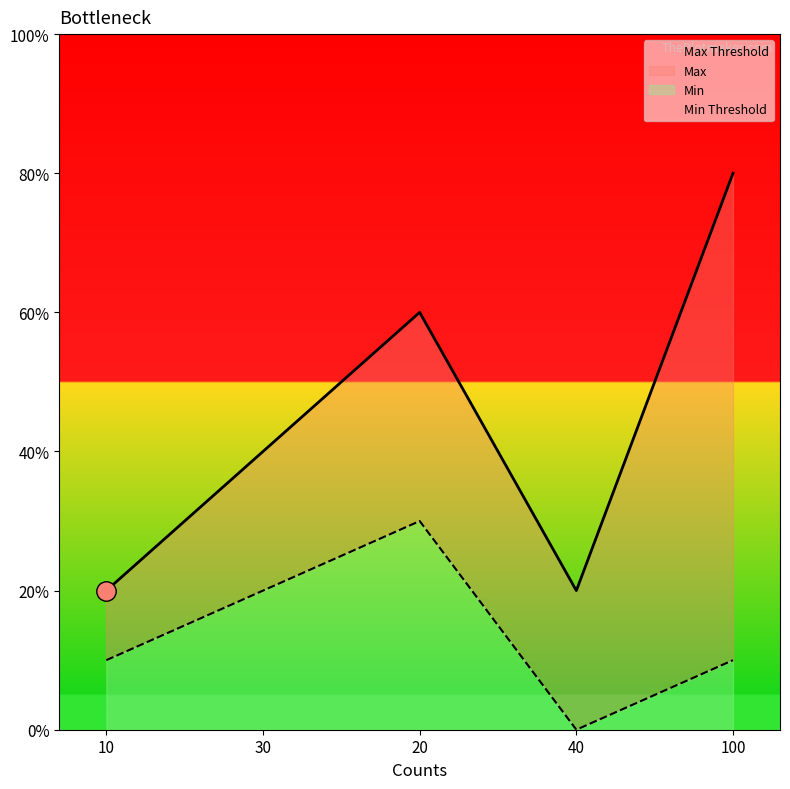

What is the value of the Min point at the 1st from the left?

5